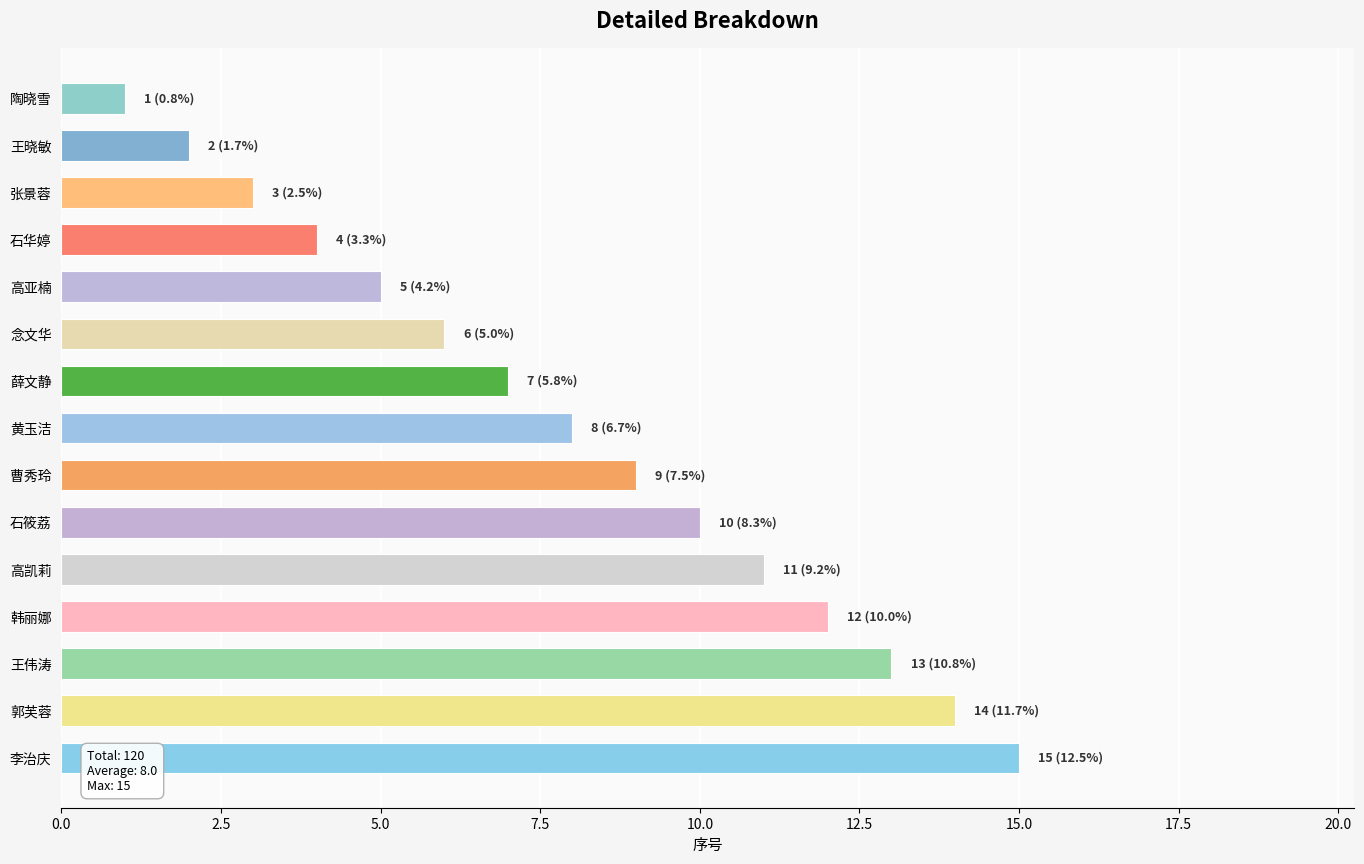

What is the smallest value displayed?

1